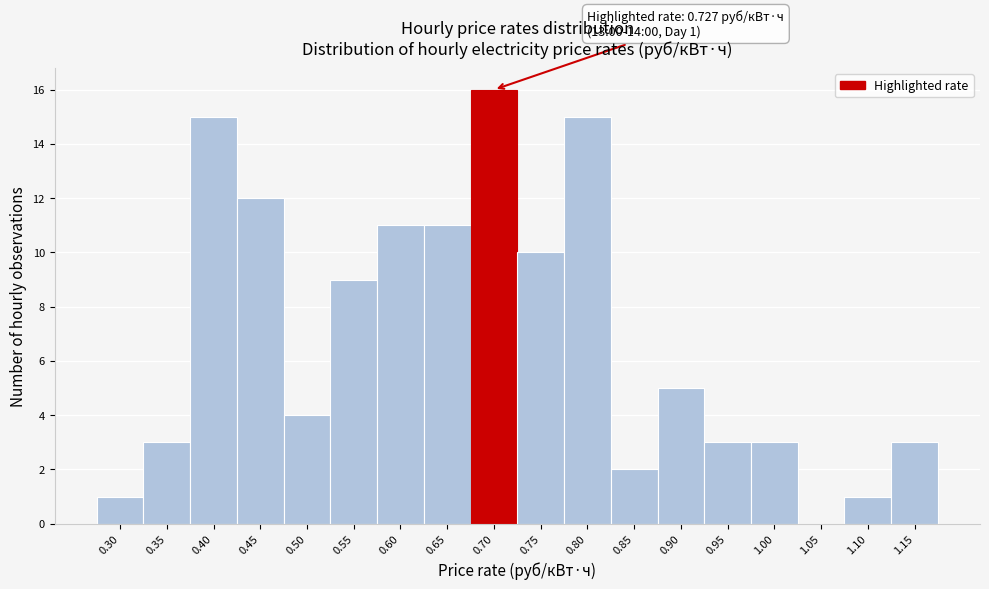

Reading left to right, list all the values displayed in this chart.

0.30=1	0.35=3	0.40=15	0.45=12	0.50=4	0.55=9	0.60=11	0.65=11	0.70=16	0.75=10	0.80=15	0.85=2	0.90=5	0.95=3	1.00=3	1.05=0	1.10=1	1.15=3